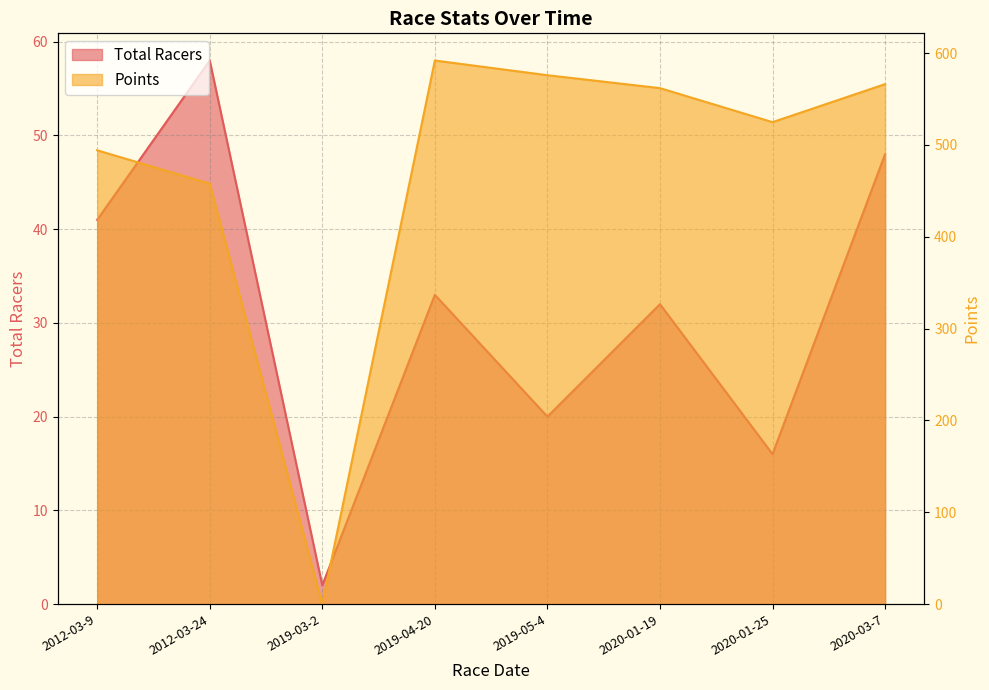

Where is Total Racers nearest to the value 30?

2020-01-19